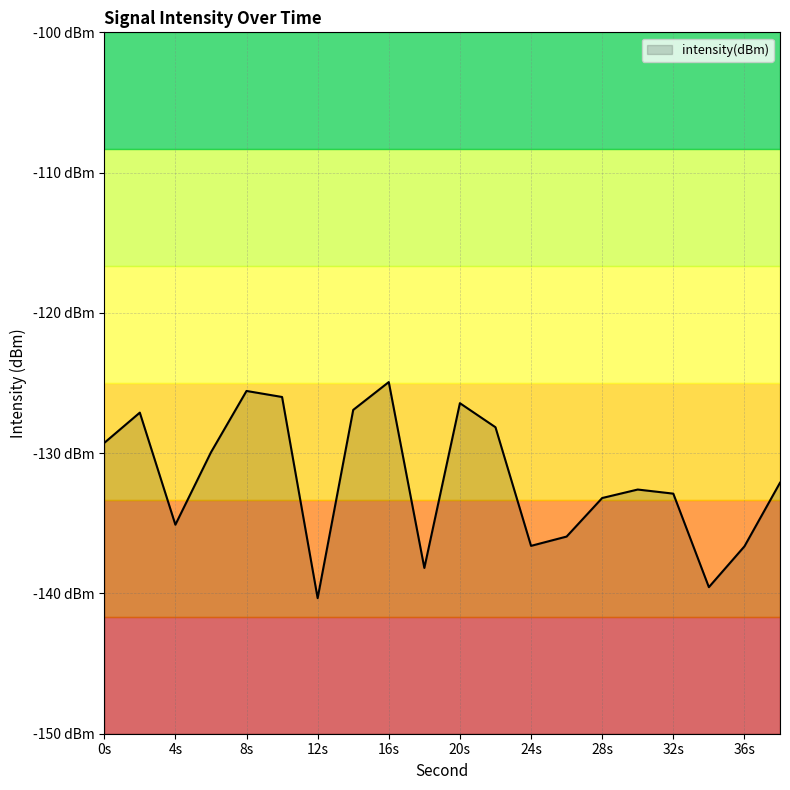

True or false: the data shows -136.6 at 36s.

True